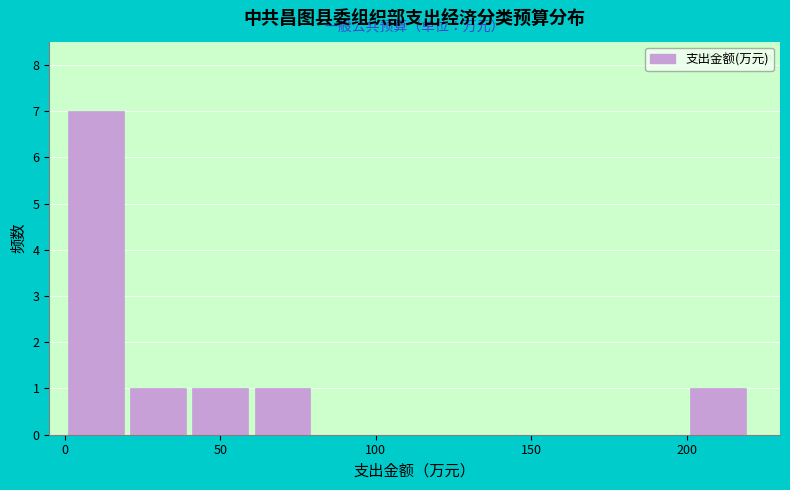

Reading left to right, list every bar in this chart as the range it spans on the x-axis followed by its height. The values are not printed on the chart, so give them approximately, as read against the axis.

0 to 20: 7
20 to 40: 1
40 to 60: 1
60 to 80: 1
80 to 100: 0
100 to 120: 0
120 to 140: 0
140 to 160: 0
160 to 180: 0
180 to 200: 0
200 to 220: 1